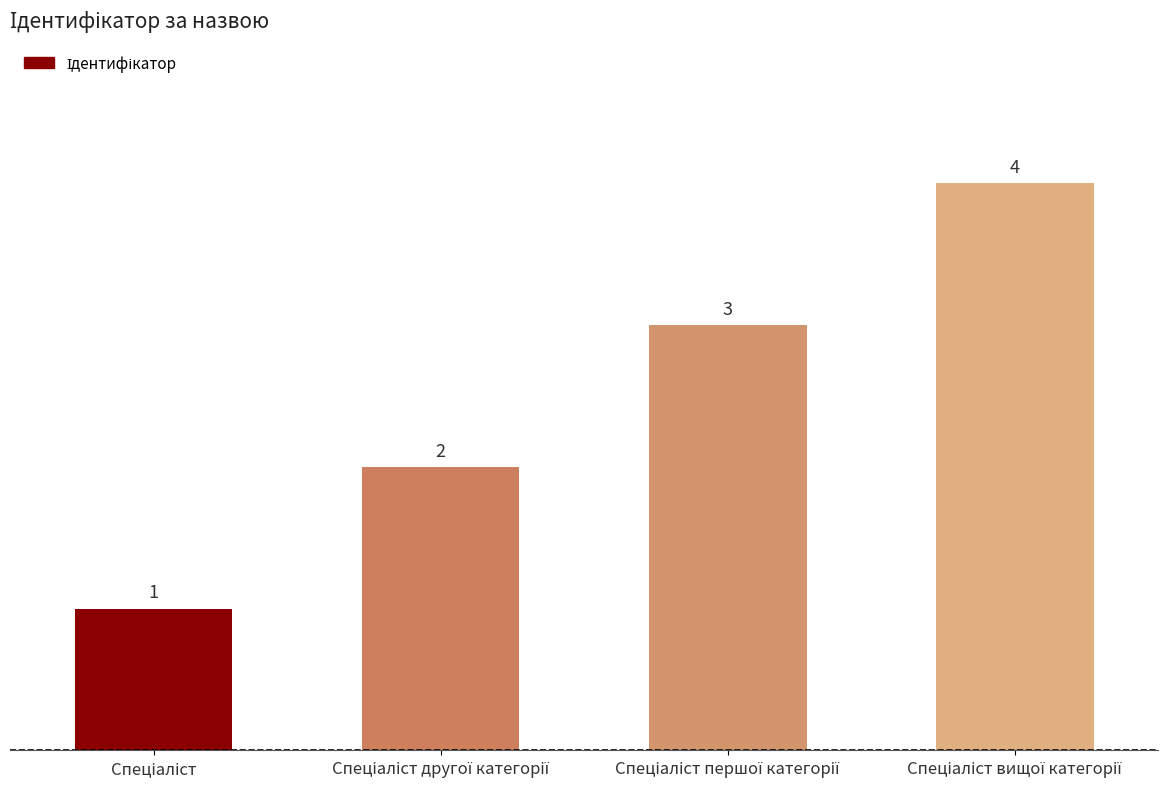

What is the sum of all values?

10